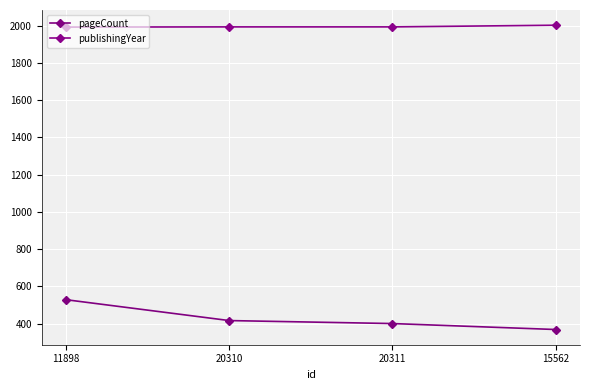

How many lines are shown in the chart?

2